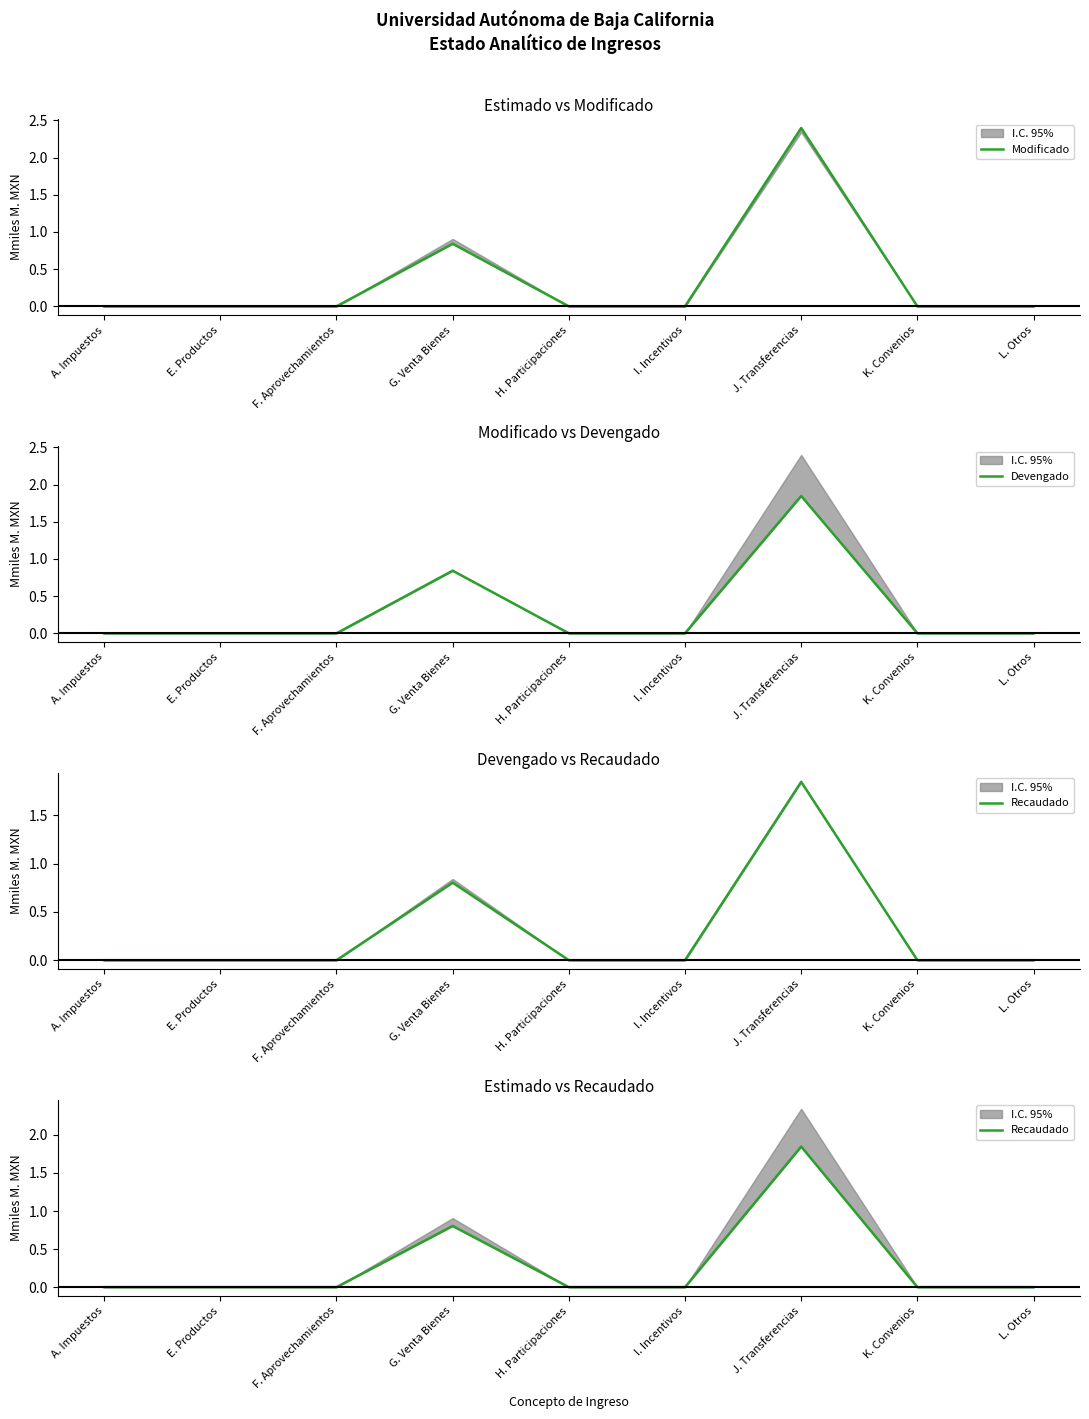

How many positive values does the Recaudado series have?

2